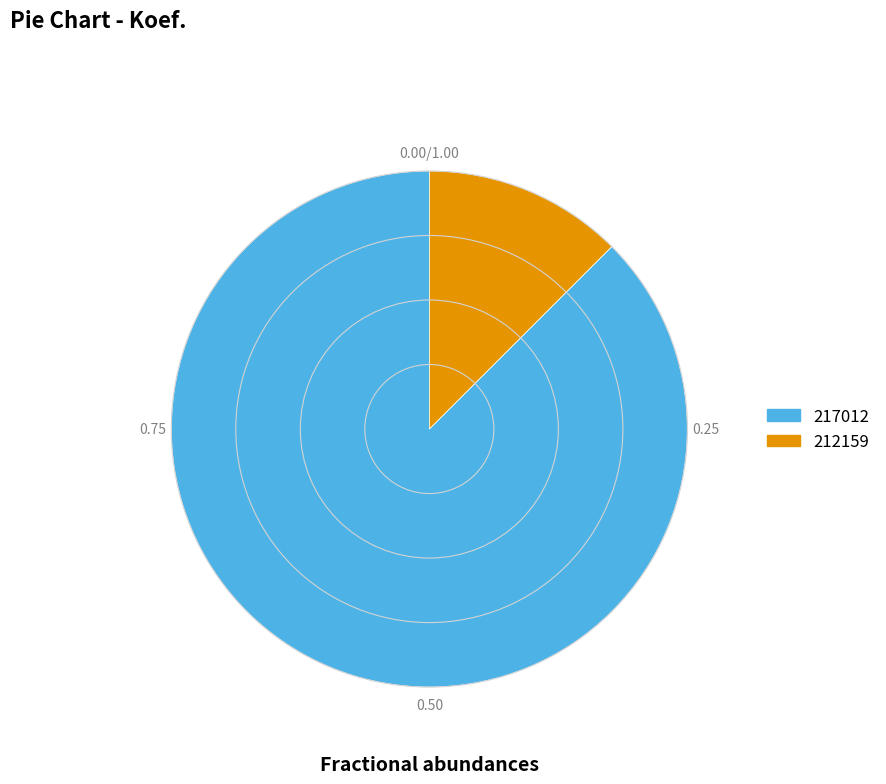

The 217012 slice represents 88% of the pie. True or false?

True